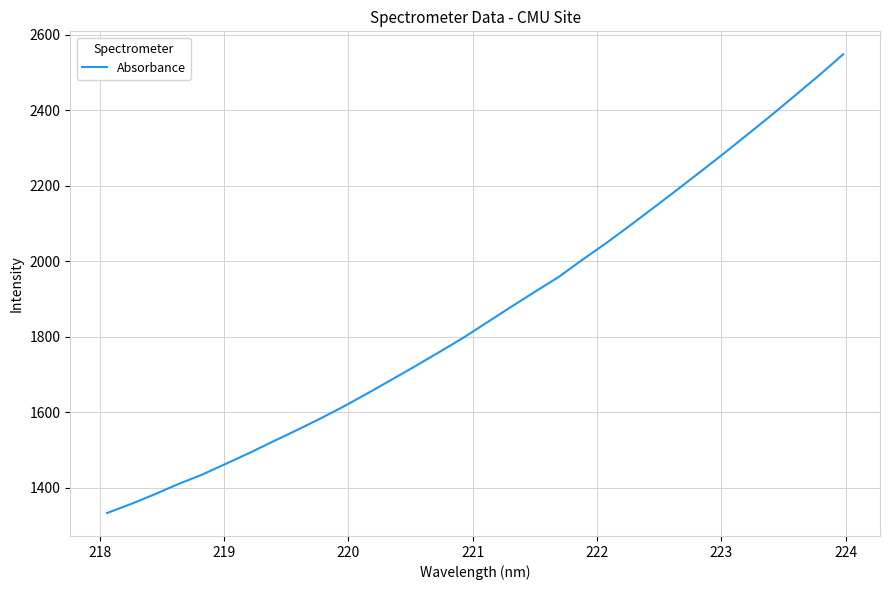

How many series are shown in this chart?

1